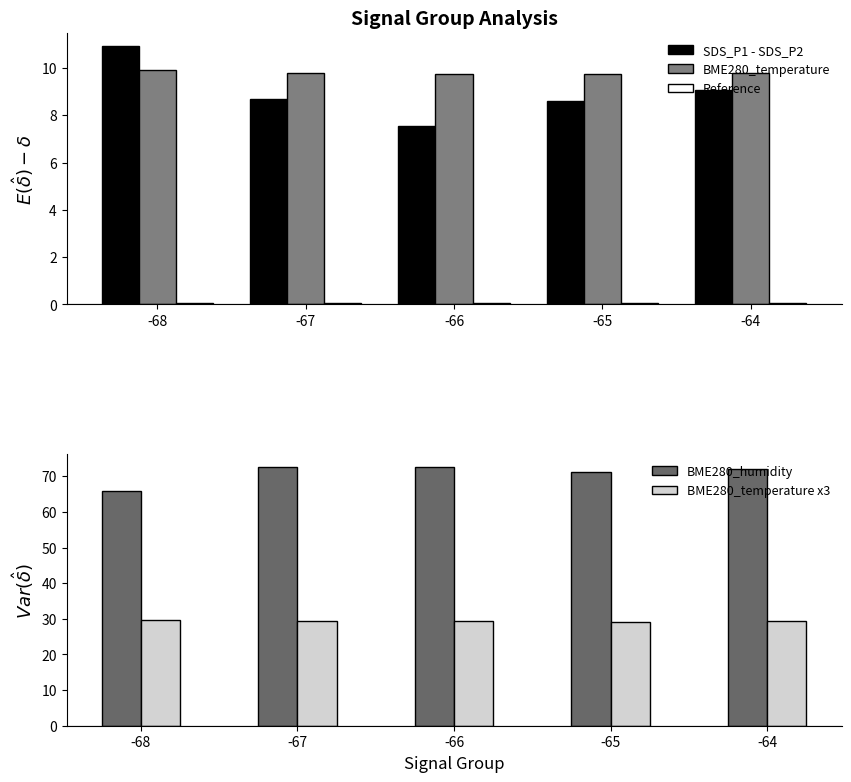

What is the sum of the BME280_humidity values at -65 and -66?

143.9